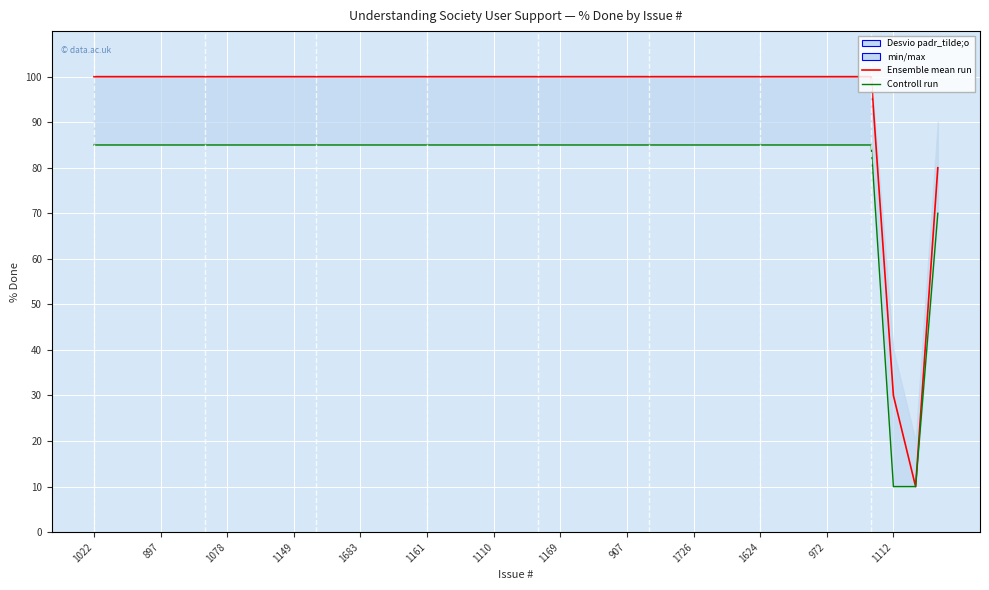

True or false: Controll run and Ensemble mean run cross at least once.

False